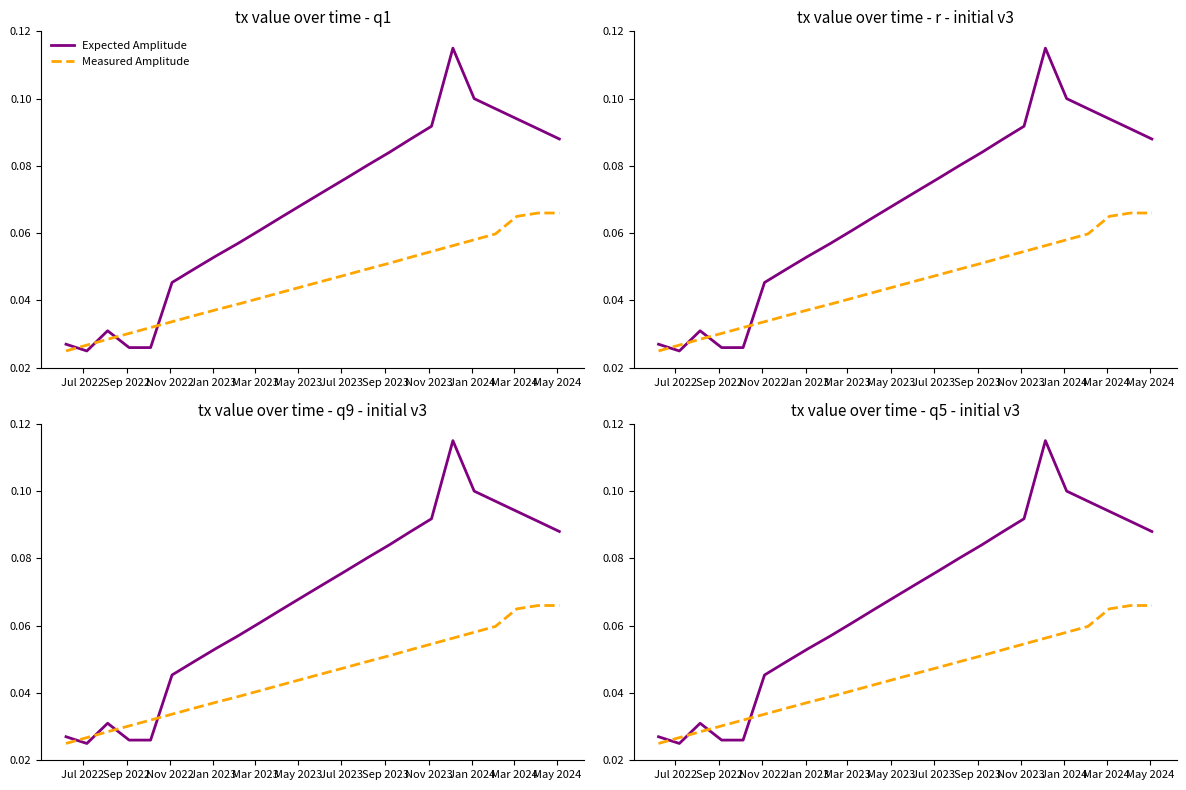

What position from the left is Jul 2023?

7